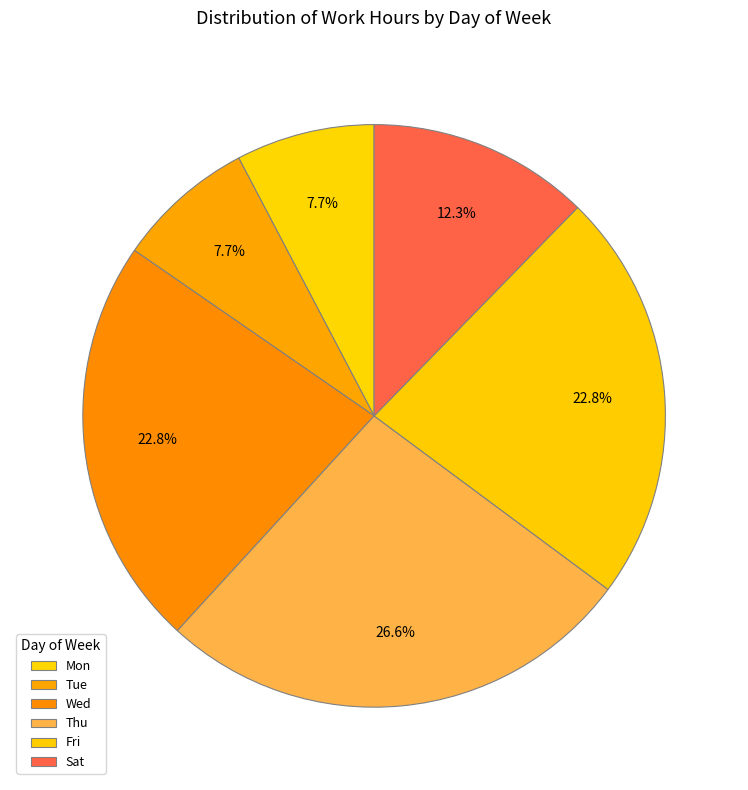

Approximately how many times larger is the value at Tue compared to Mon?

1.0